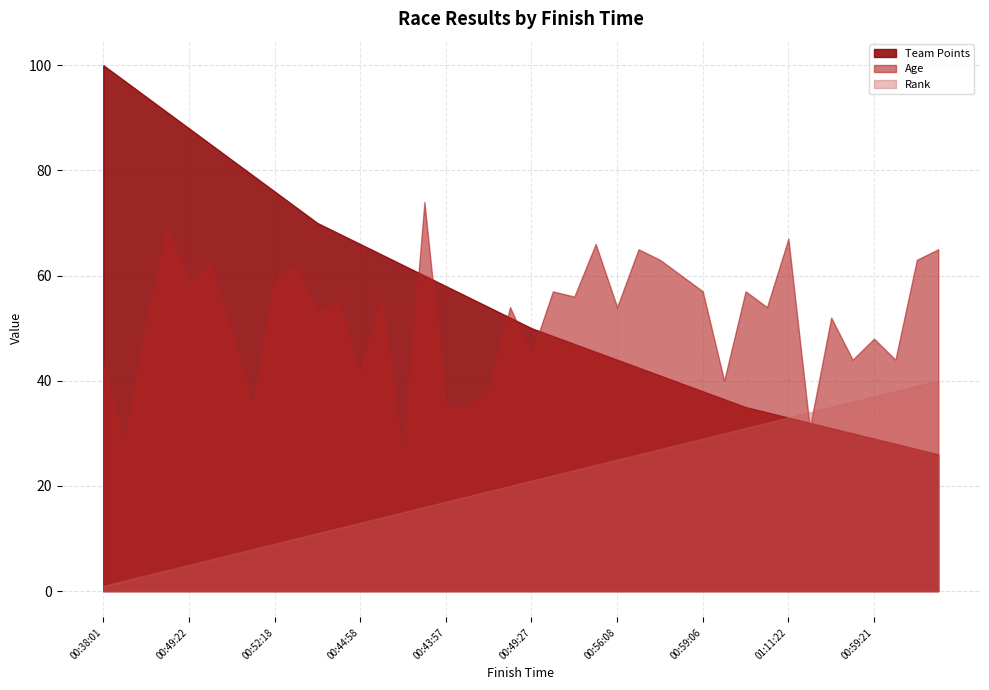

How many lines are shown in the chart?

3